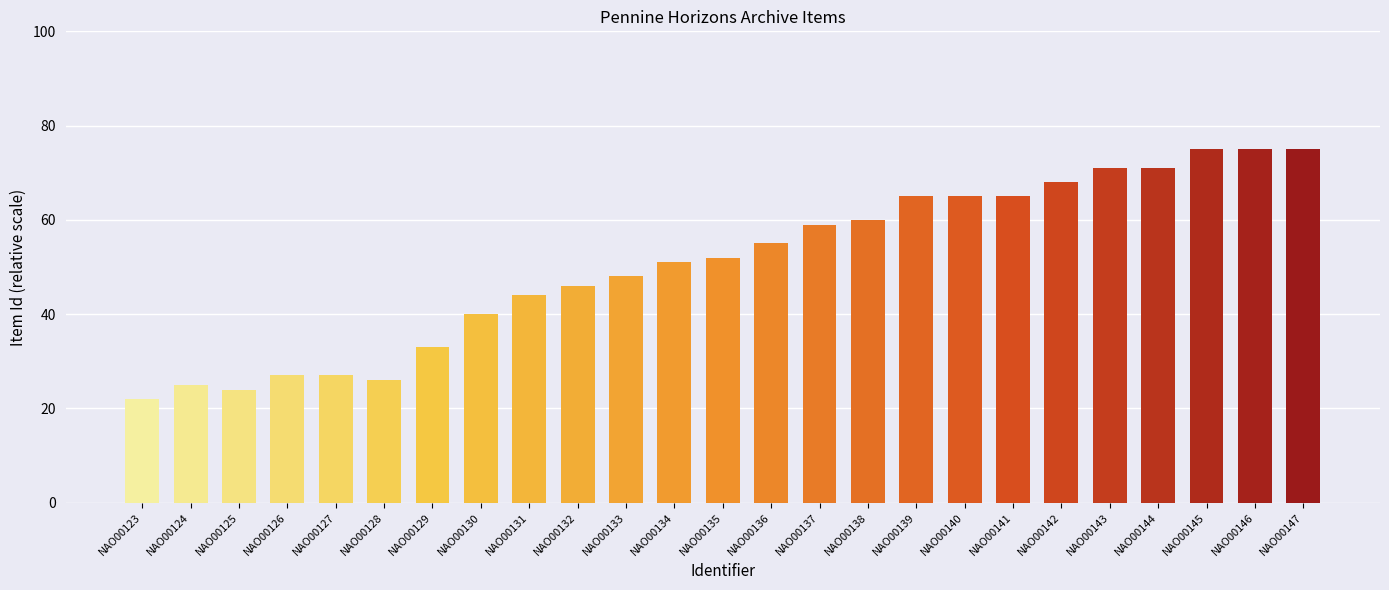

Read the value at NAO00130, to the nearest 10.

40